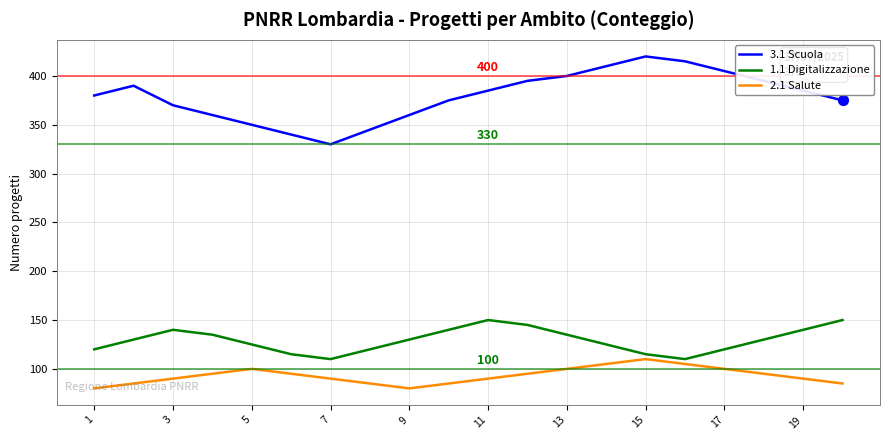

What are all the series names shown in the legend?

3.1 Scuola, 1.1 Digitalizzazione, 2.1 Salute